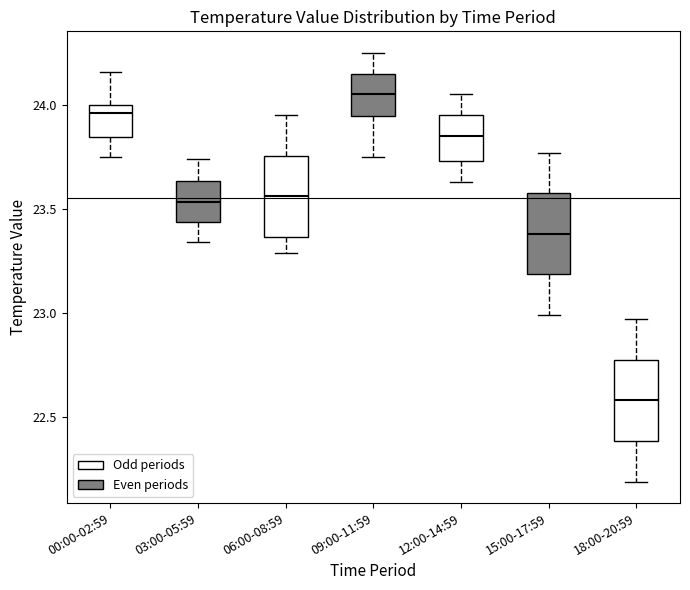

Reading left to right, transcribe this box plot: for each box, give where its median line is, the range the box spans, and where its two whiskers end, as read against the y-axis. The values are not printed on the chart, so give them approximately, as read against the axis.

00:00-02:59: median 23.95, box 23.85 to 24.00, whiskers 23.75 to 24.15
03:00-05:59: median 23.55, box 23.45 to 23.65, whiskers 23.35 to 23.75
06:00-08:59: median 23.55, box 23.35 to 23.75, whiskers 23.30 to 23.95
09:00-11:59: median 24.05, box 23.95 to 24.15, whiskers 23.75 to 24.25
12:00-14:59: median 23.85, box 23.75 to 23.95, whiskers 23.65 to 24.05
15:00-17:59: median 23.40, box 23.20 to 23.60, whiskers 23.00 to 23.75
18:00-20:59: median 22.60, box 22.40 to 22.80, whiskers 22.20 to 22.95